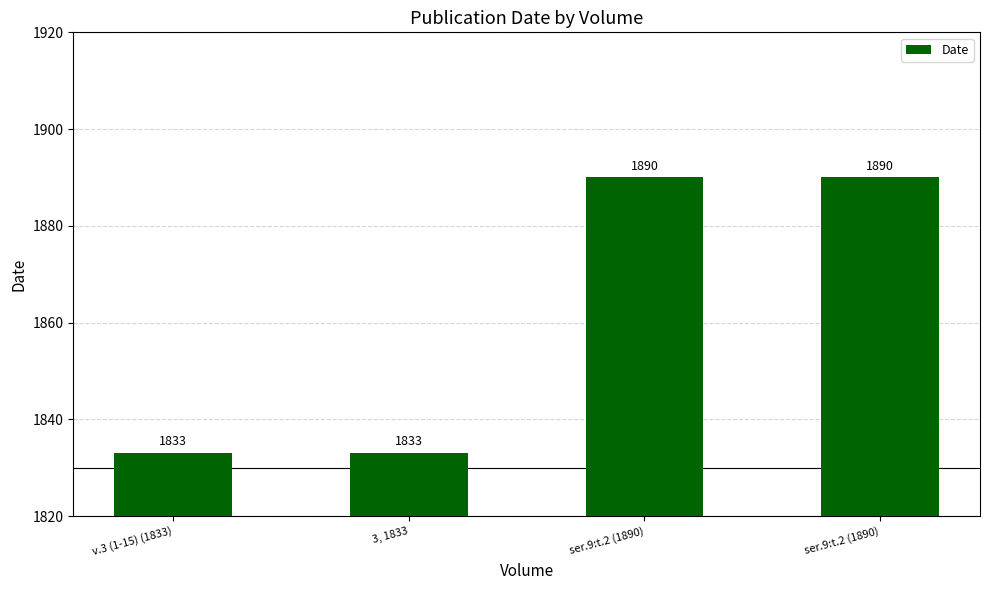

Which has a higher value, ser.9:t.2 (1890) or ser.9:t.2 (1890)?

ser.9:t.2 (1890)